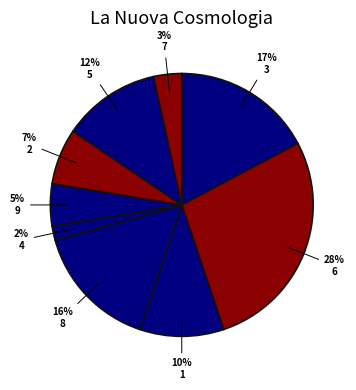

How many slices are in this pie chart?

9